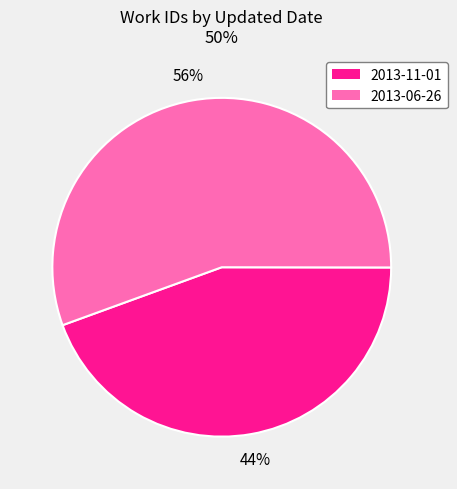

To the nearest percent, what is the combined percentage of 2013-06-26 and 2013-11-01?

100%